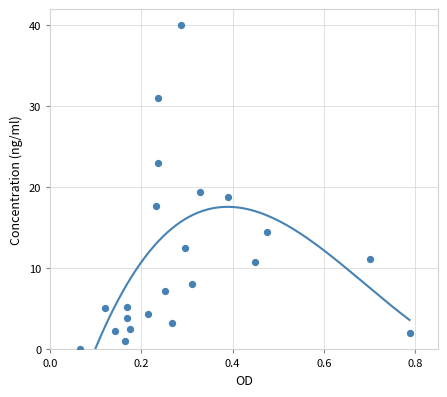

What is the range of Y values (max minus min)?

40.0